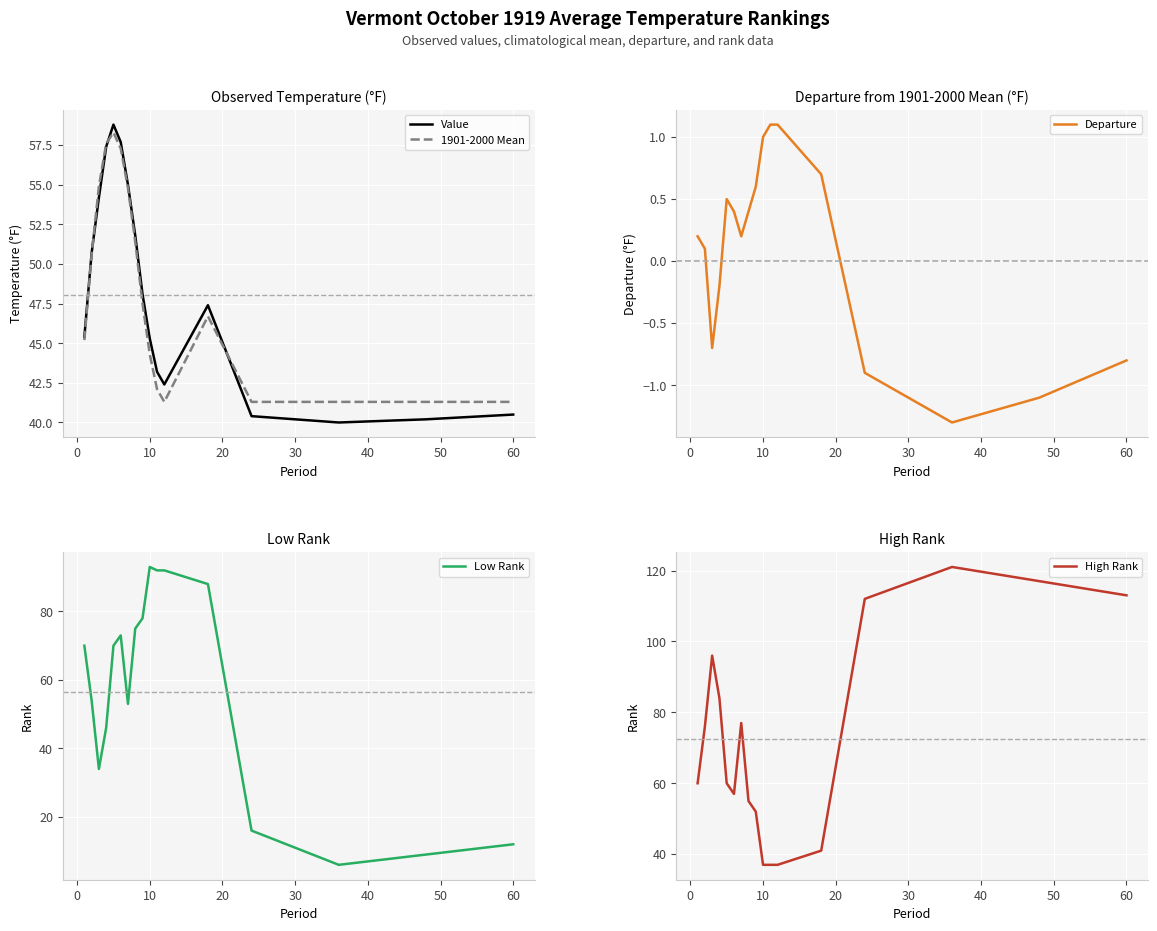

What is the difference between the maximum and minimum values in the Departure series?

2.4